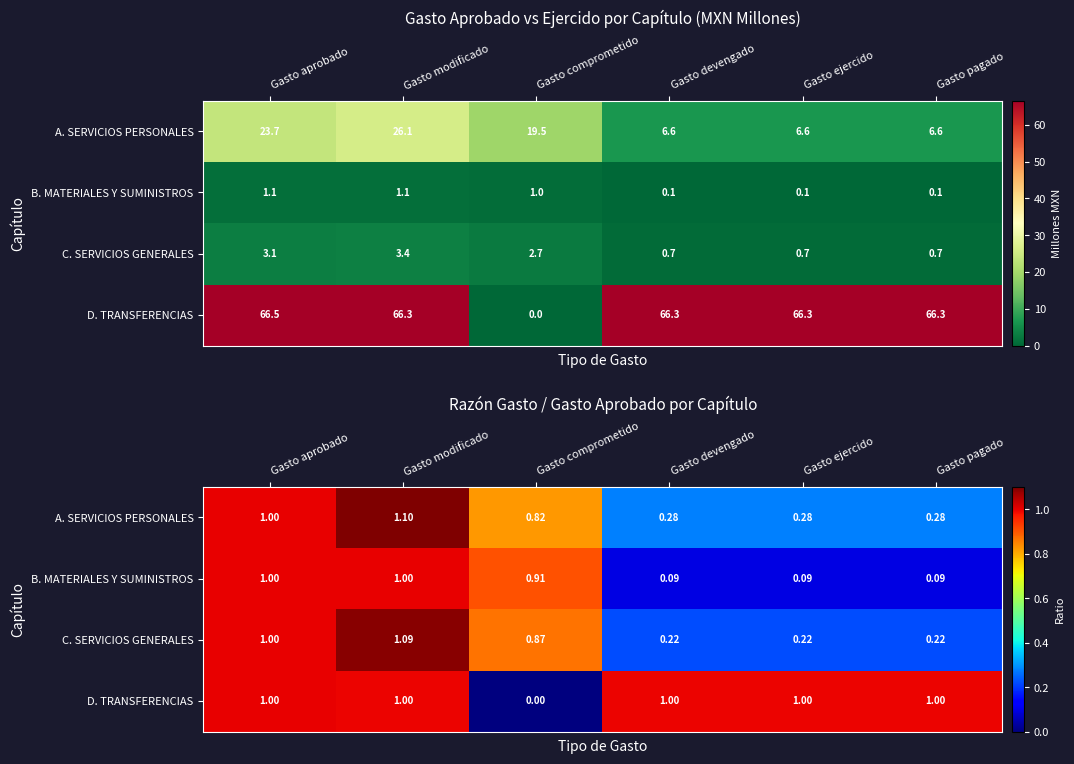

Is it true that B. MATERIALES Y SUMINISTROS equals 1.0 at Gasto aprobado?

True